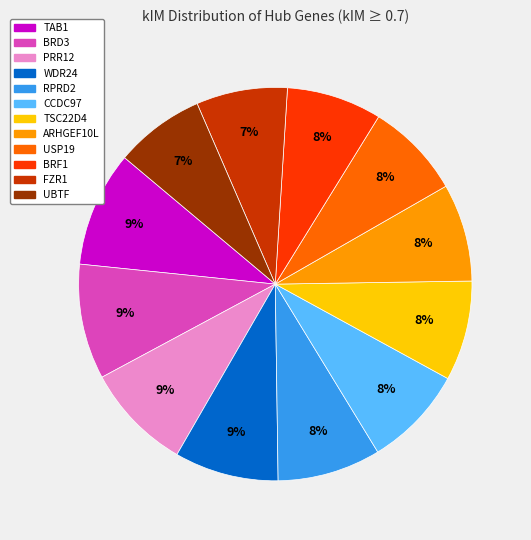

Do CCDC97 and ARHGEF10L together represent more than half of the pie?

No